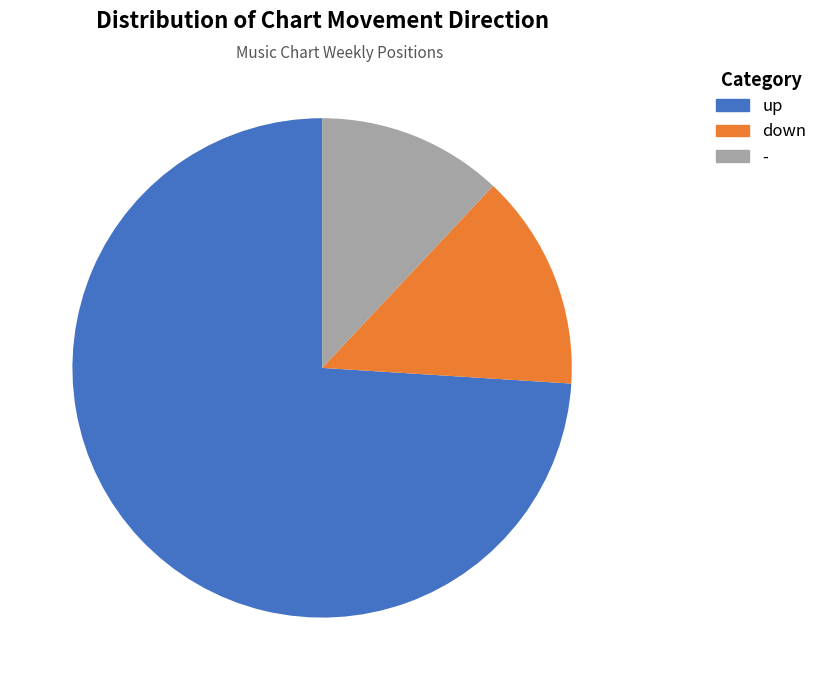

Rank the categories by value from lowest to highest.

-, down, up